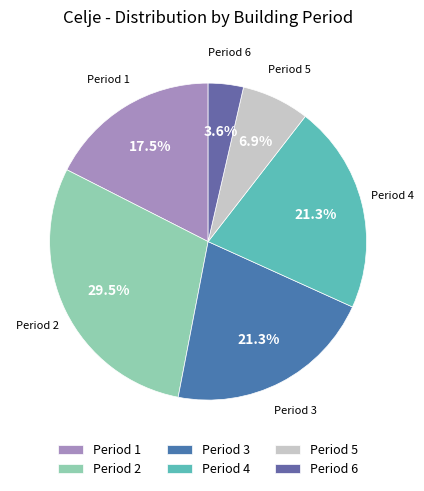

What is the largest slice in the pie chart?

Period 2